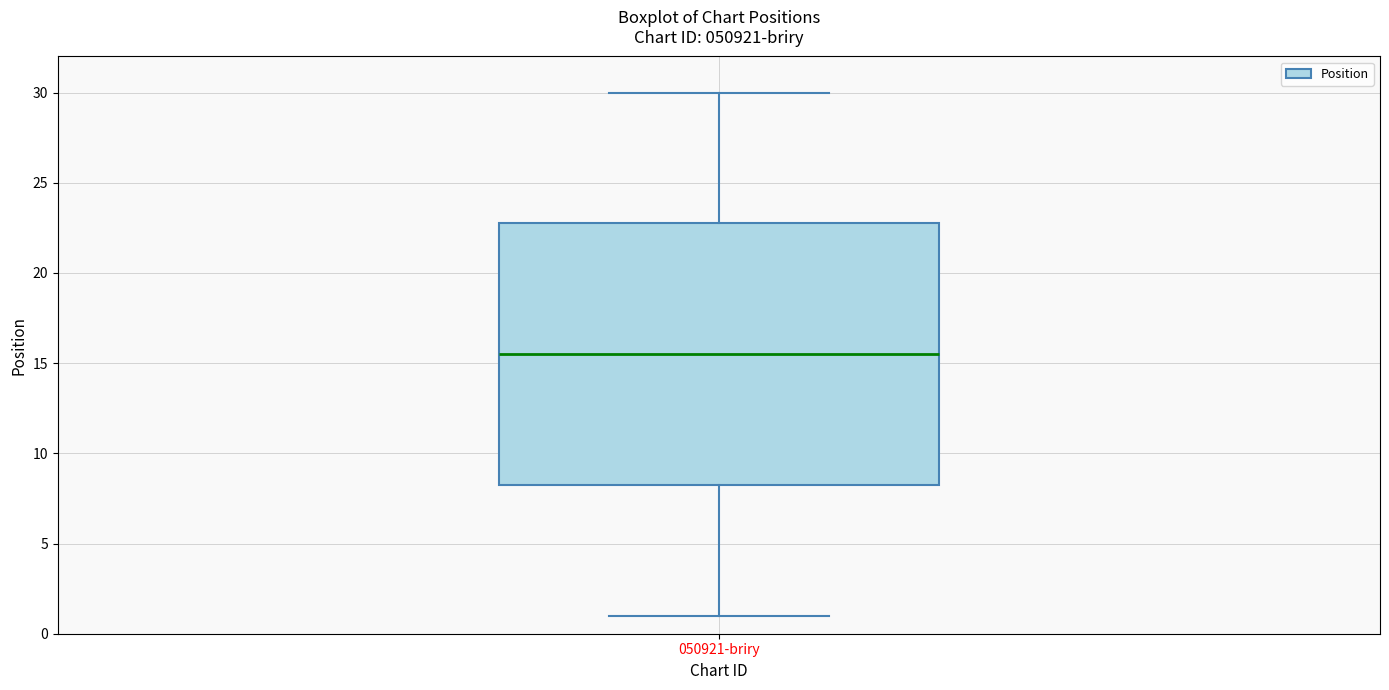

Transcribe this box plot: give where the median line is, the range the box spans, and where the two whiskers end, as read against the y-axis. The values are not printed on the chart, so give them approximately, as read against the axis.

median 15.5, box 8.5 to 23.0, whiskers 1.0 to 30.0